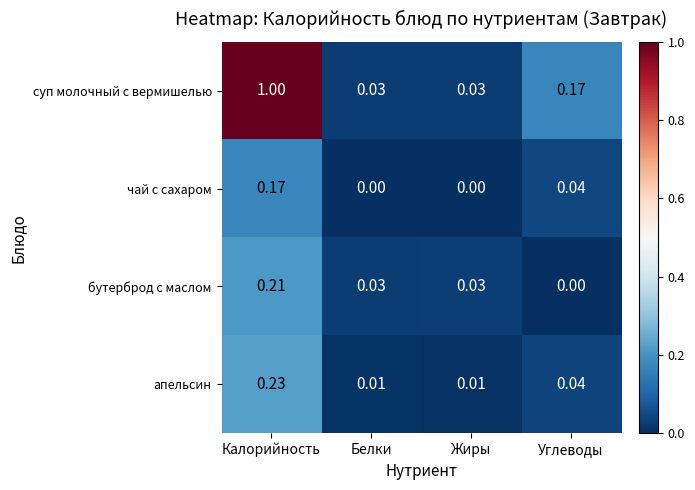

Which category has the highest value in the бутерброд с маслом series?

Калорийность